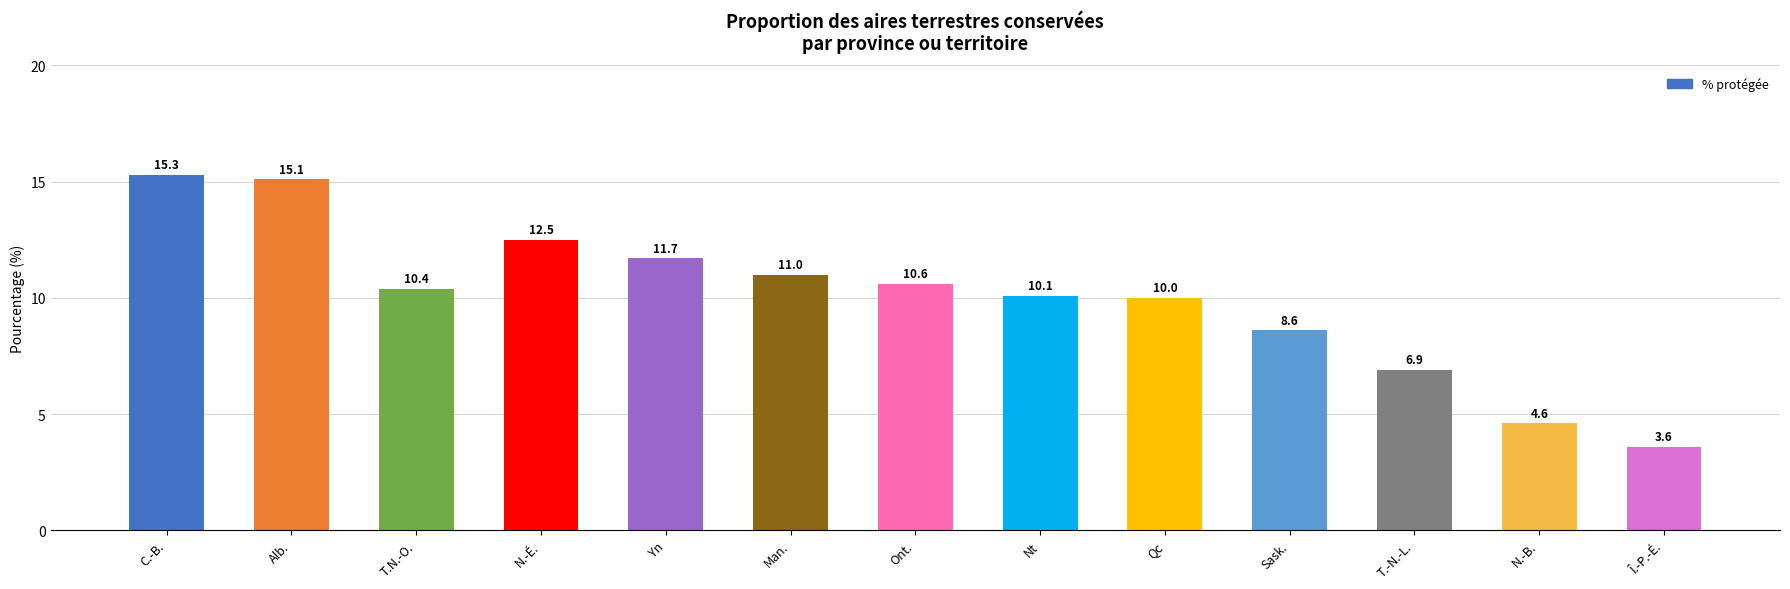

How many values are below 10?

4